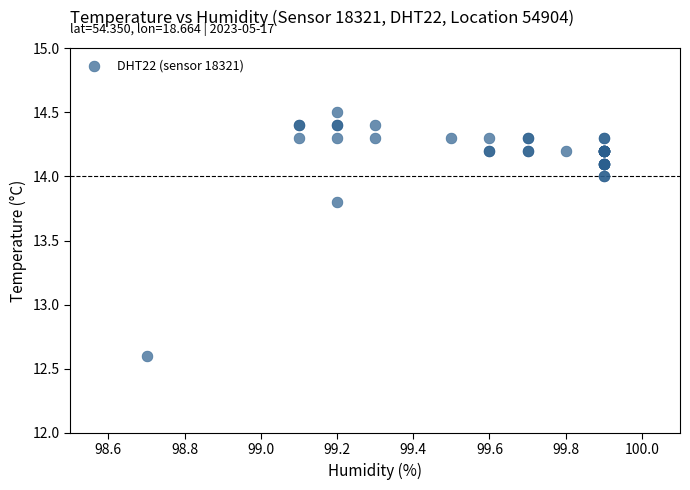

What Y value in the scatter plot is closest to 13?

12.6